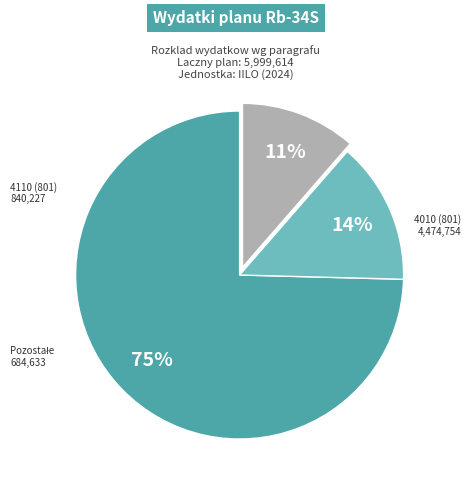

To the nearest percent, what is the average slice percentage?

33%